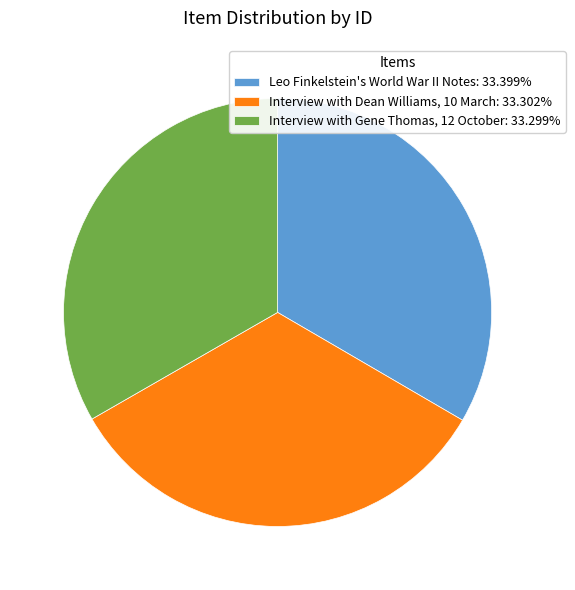

What is the ratio of the value at Interview with Gene Thomas, 12 October: 33.299% to the value at Leo Finkelstein's World War II Notes: 33.399%?

1.0